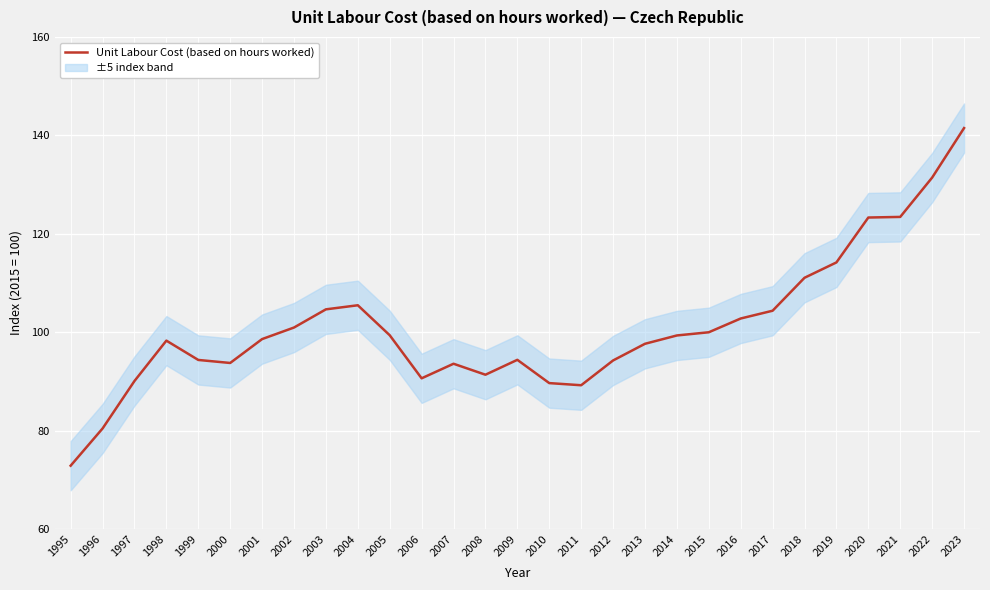

How many categories are shown in the chart?

29